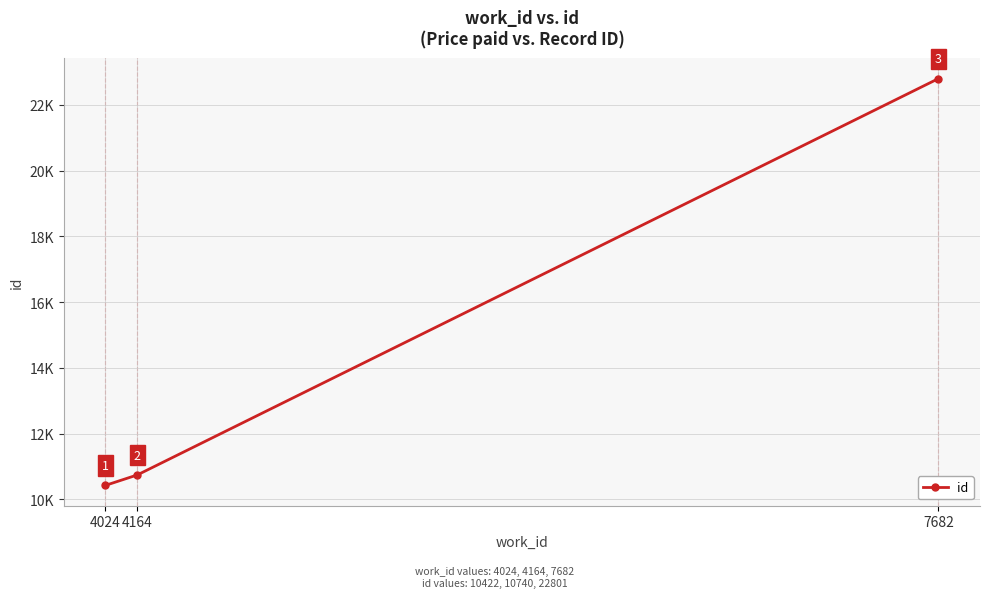

Which has a higher value, 7682 or 4164?

7682